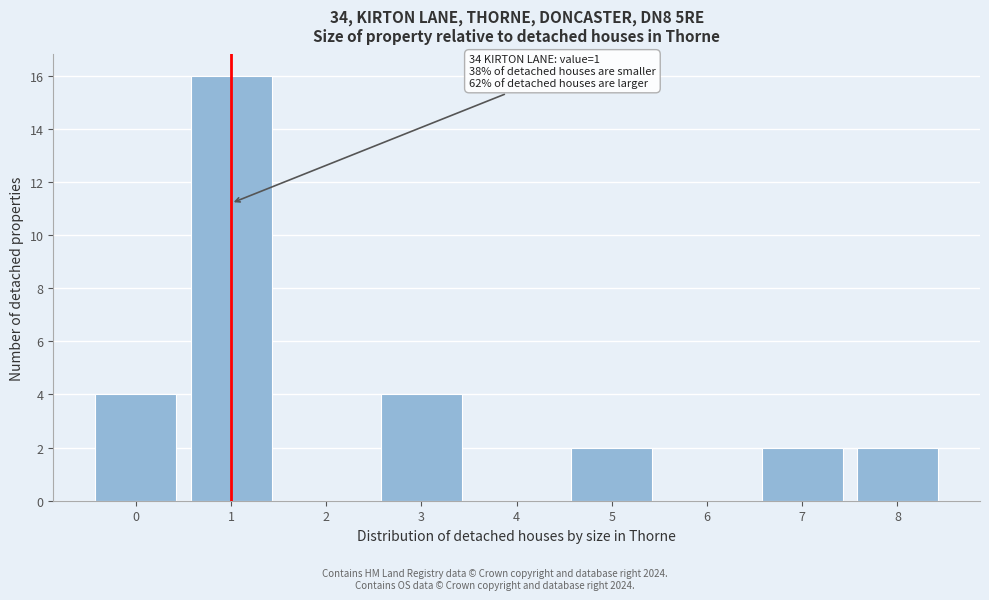

Which range on the x-axis has the tallest bar?

0.5 to 1.5